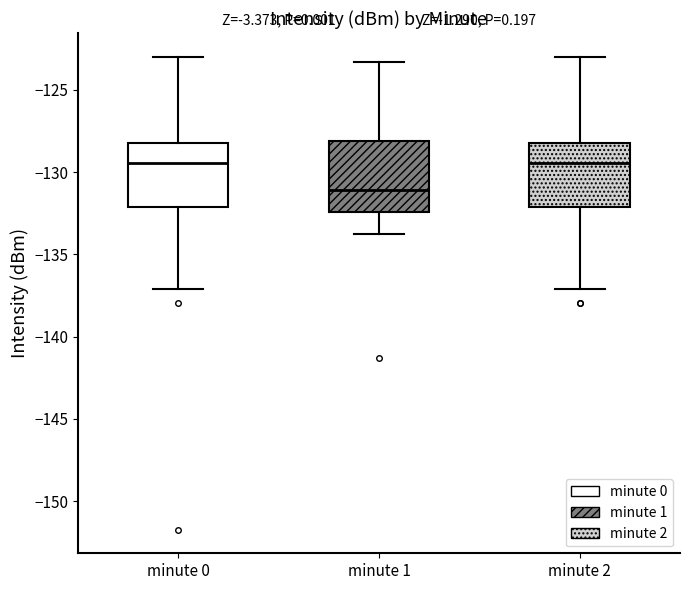

Which box's median line is the lowest?

minute 1